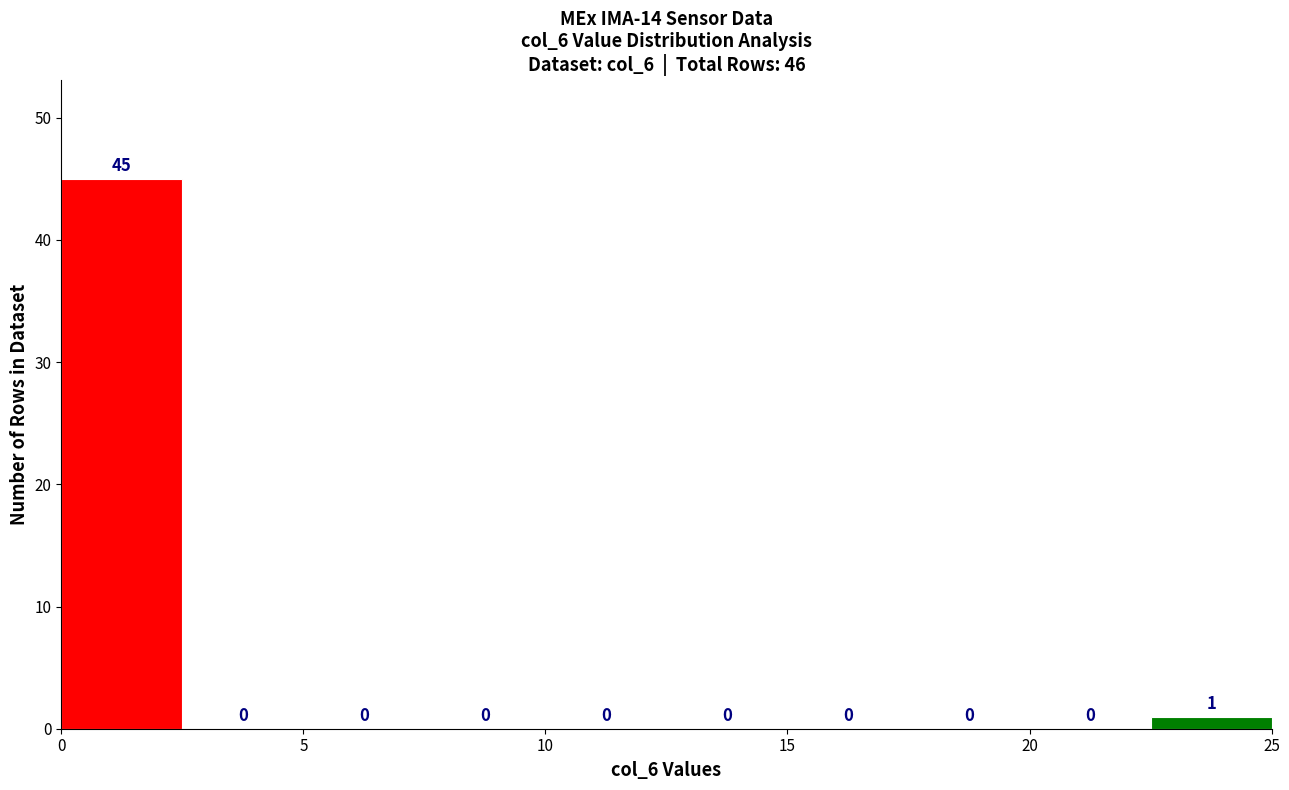

Which range on the x-axis has the tallest bar?

0.0 to 2.5